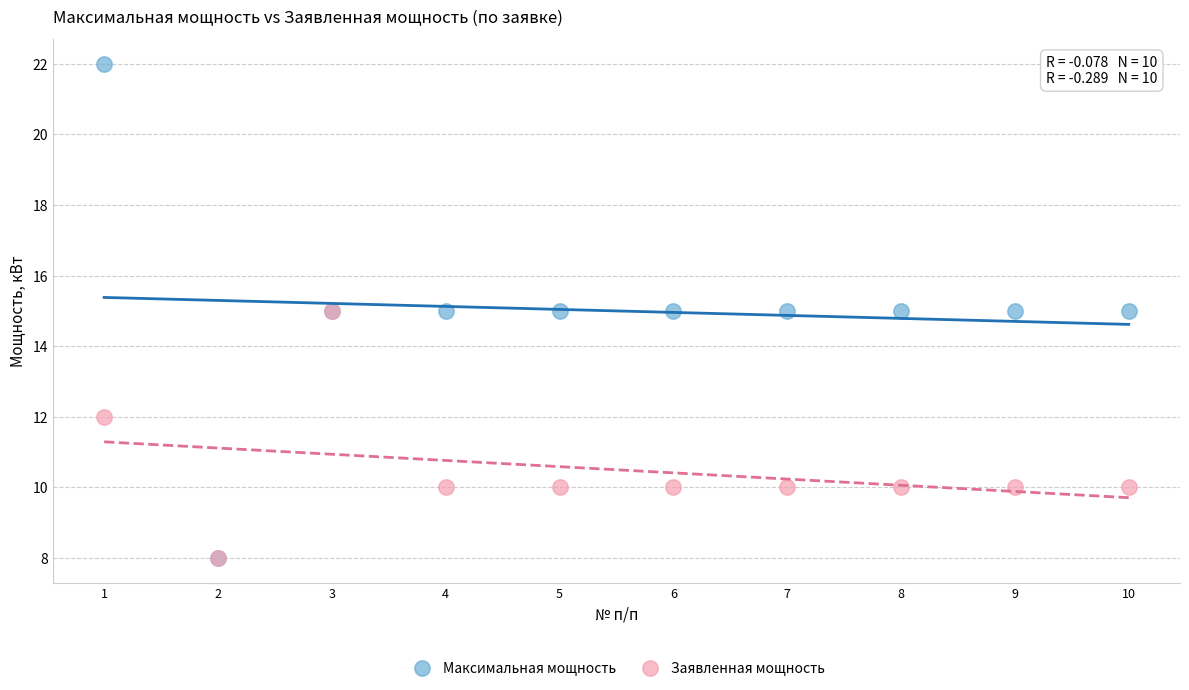

Which series has the widest spread of Y values?

Максимальная мощность